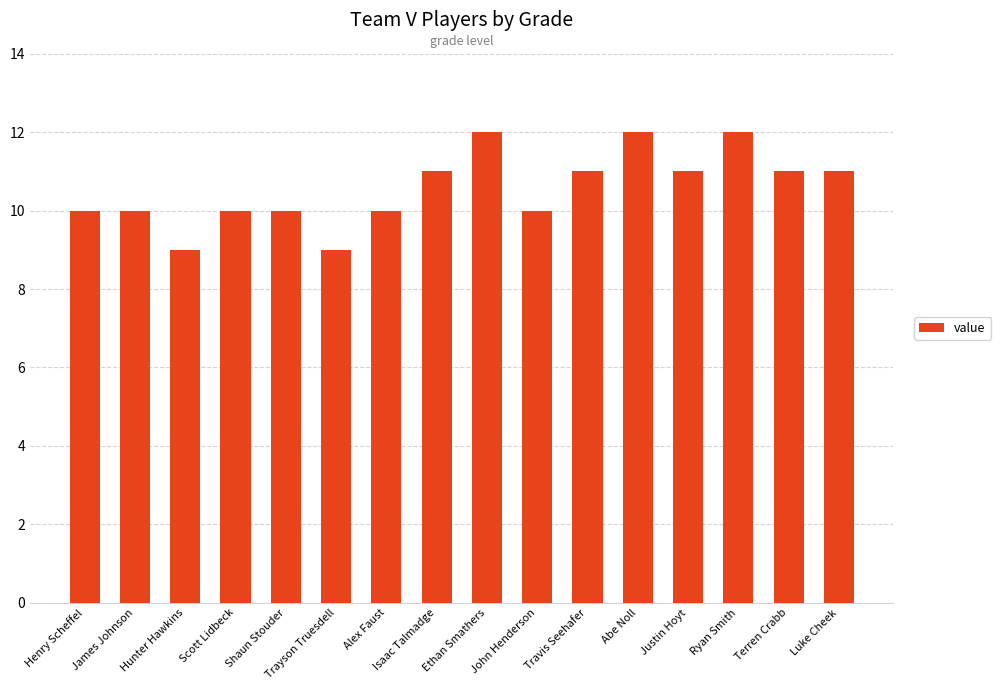

Read the value at Justin Hoyt.

11